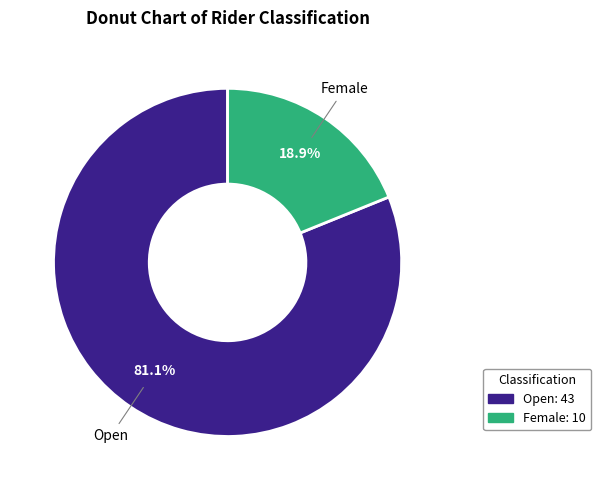

Does any single category account for the majority?

Yes